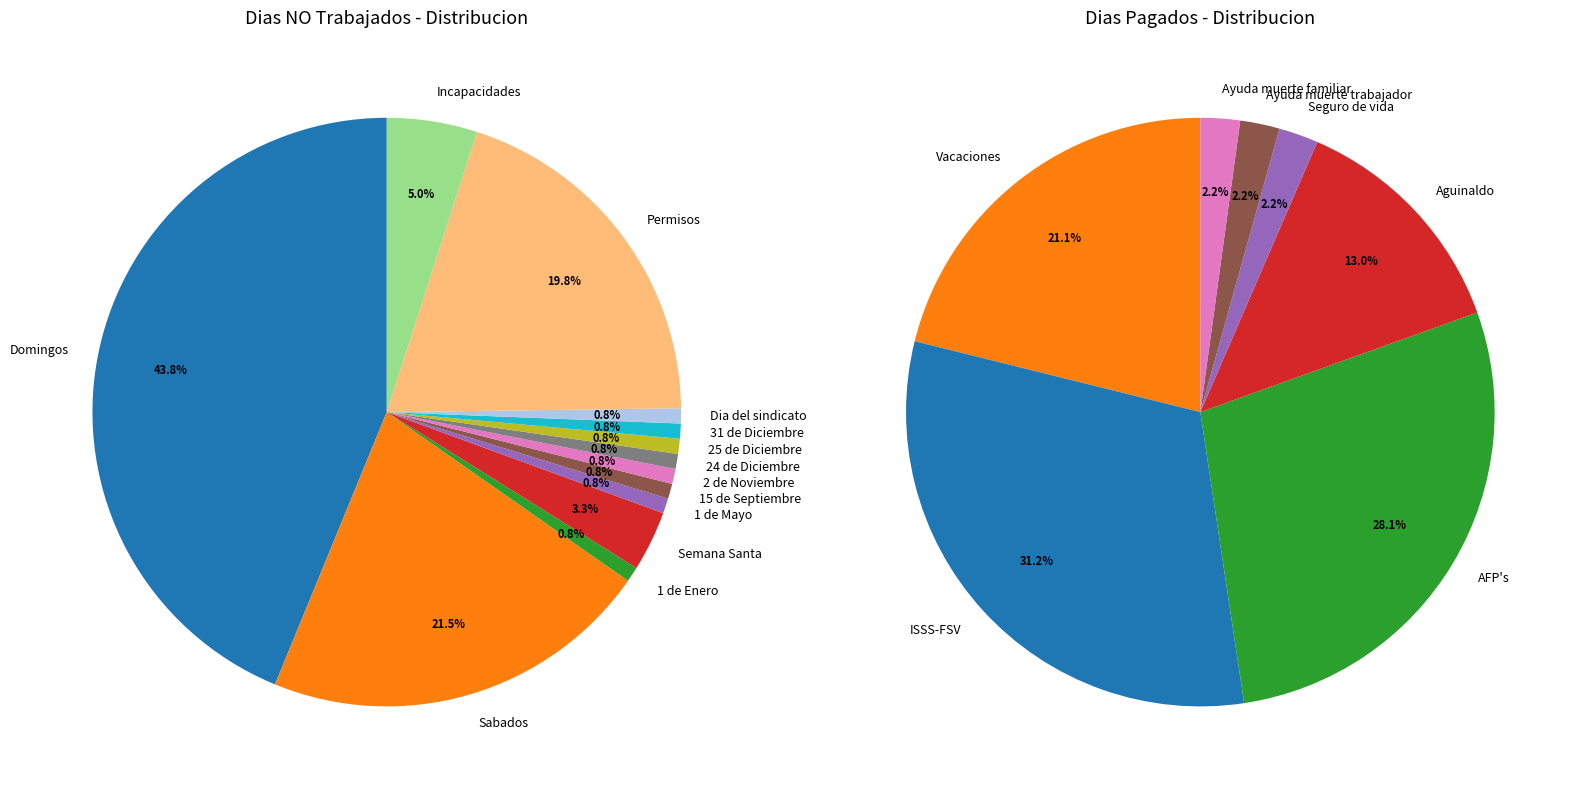

Approximately how many times larger is the value at Dia del sindicato compared to 31 de Diciembre?

1.0